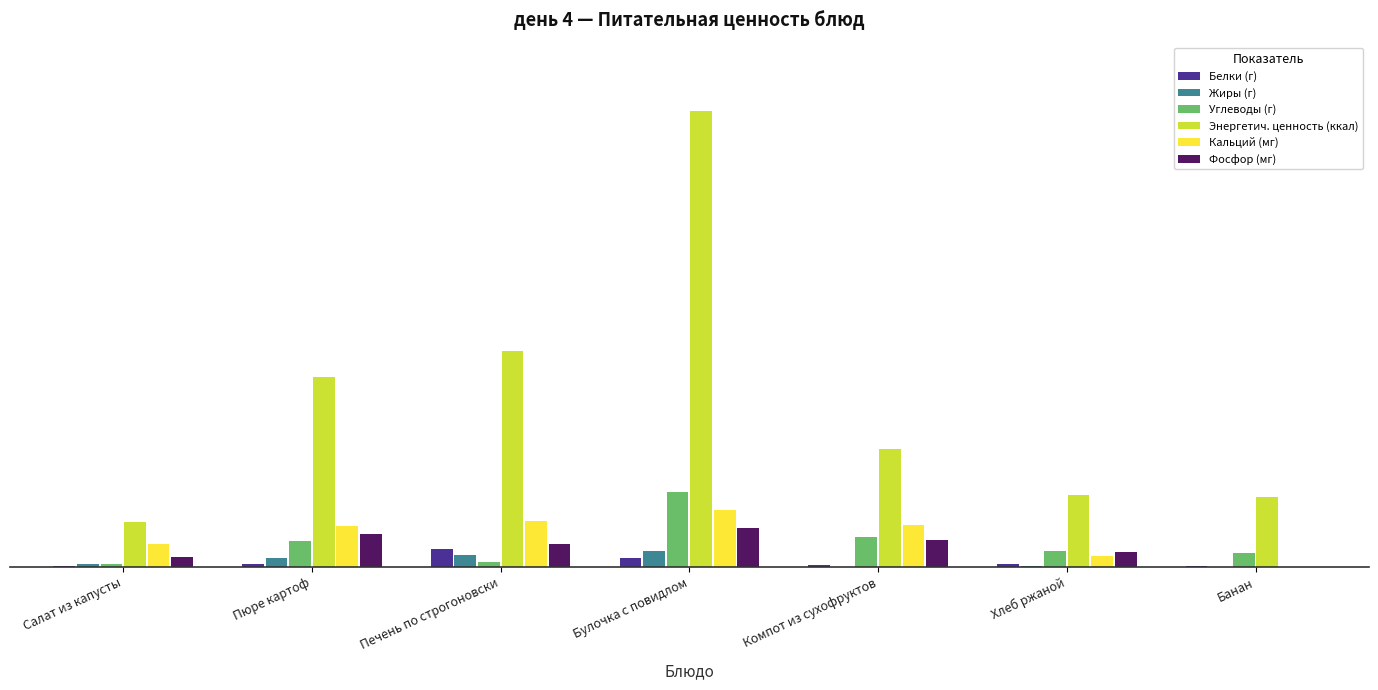

Reading left to right, extract all data points from this chart.

Белки (г): 0.9	3.0	16.9	8.2	1.2	2.3	1.1
Жиры (г): 3.0	8.2	10.6	14.6	0.0	0.3	0.0
Углеводы (г): 2.7	24.6	4.1	70.5	27.9	14.9	13.2
Энергетич. ценность (ккал): 42.4	178.5	203.4	428.9	111.0	67.8	65.3
Кальций (мг): 21.0	38.2	43.1	53.6	39.4	10.4	0.0
Фосфор (мг): 9.0	30.7	21.2	36.5	25.2	14.0	0.0